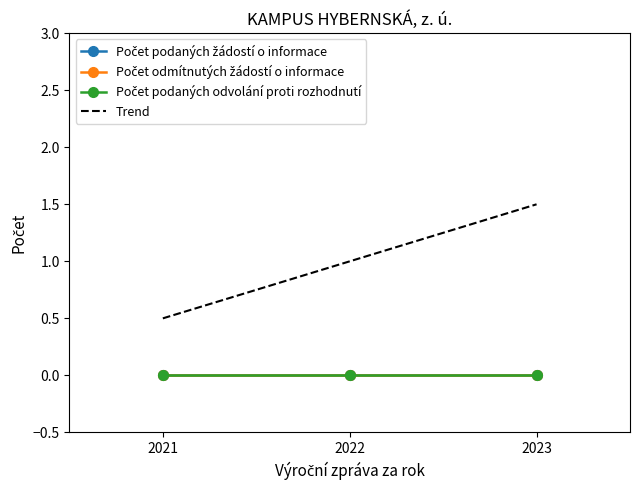

Which has a higher value, 2023 or 2021?

2023